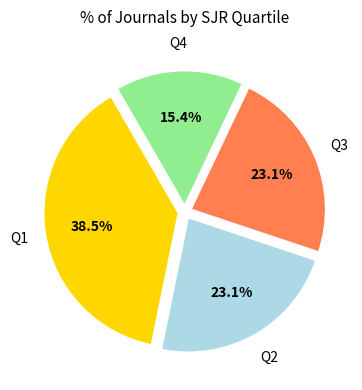

Does any single category account for the majority?

No